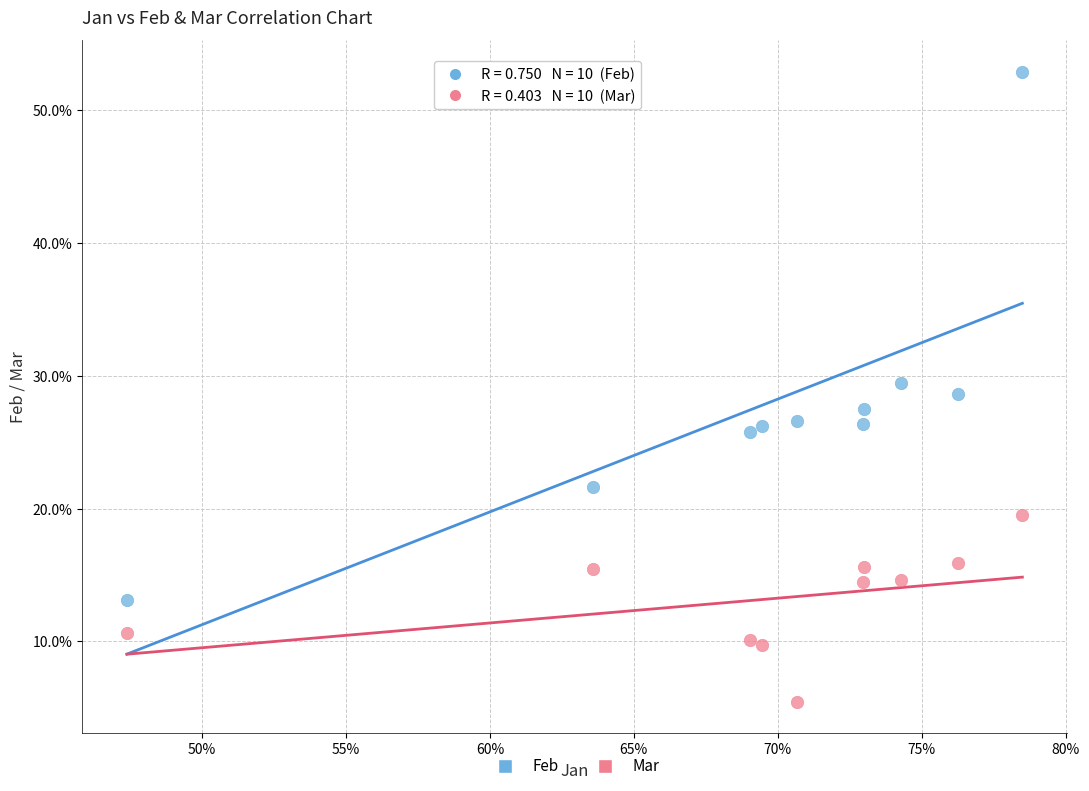

Which series has the widest spread of Y values?

Feb